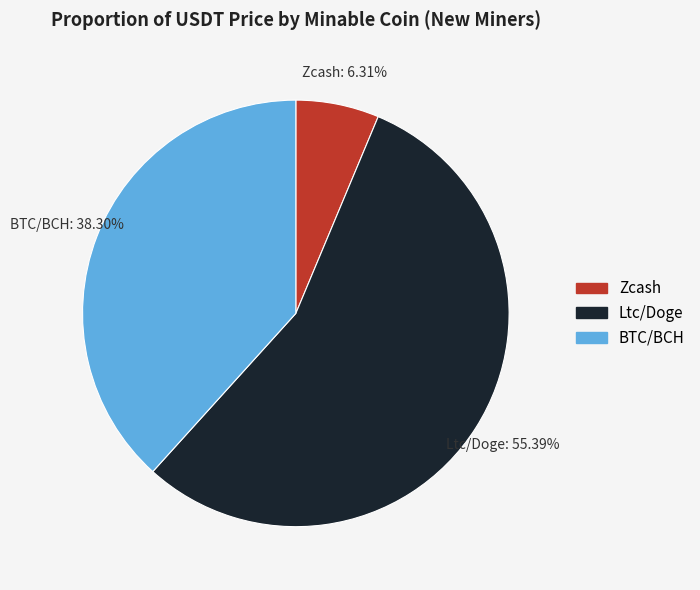

Rank the categories by value from lowest to highest.

Zcash, BTC/BCH, Ltc/Doge